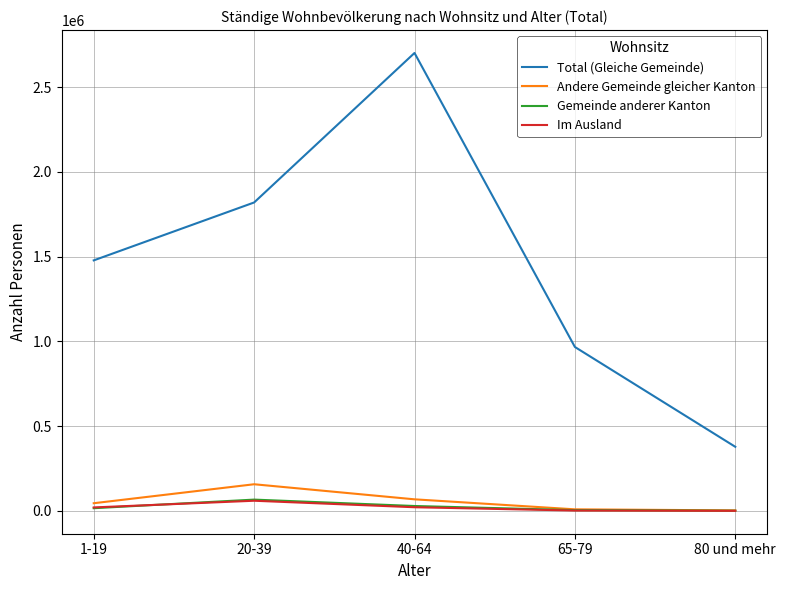

How many distinct data groups are displayed?

4